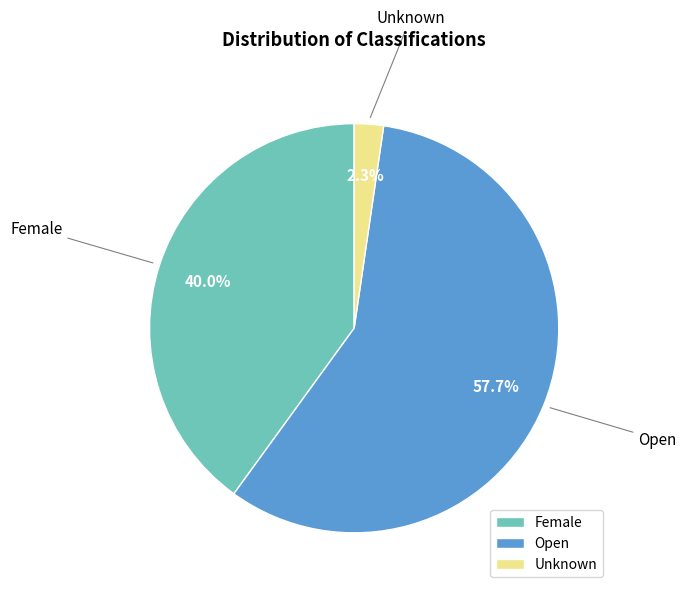

Rank the categories by value from lowest to highest.

Unknown, Female, Open